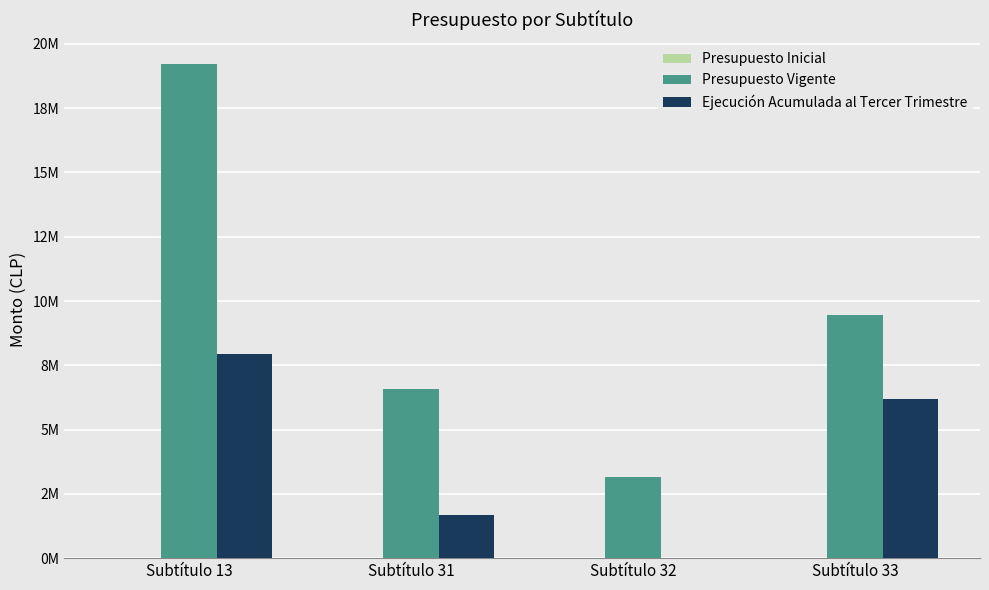

Which series changed the most between Subtítulo 13 and Subtítulo 32?

Presupuesto Vigente